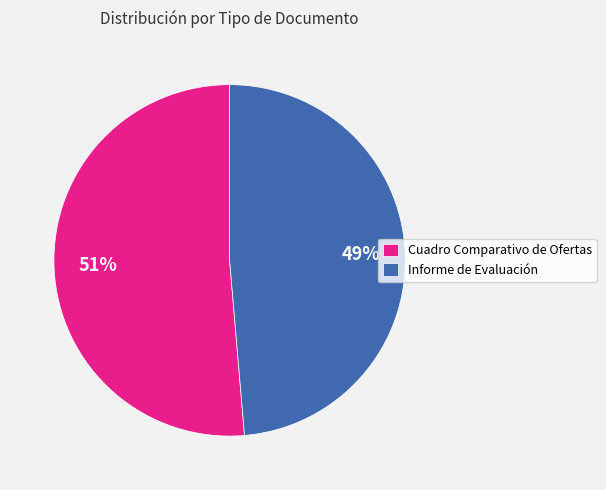

Do Informe de Evaluación and Cuadro Comparativo de Ofertas together represent more than half of the pie?

Yes